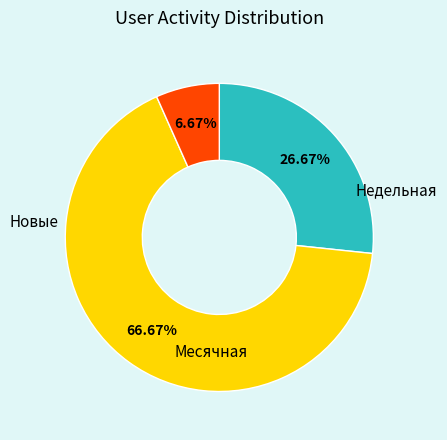

How many slices are in this pie chart?

3